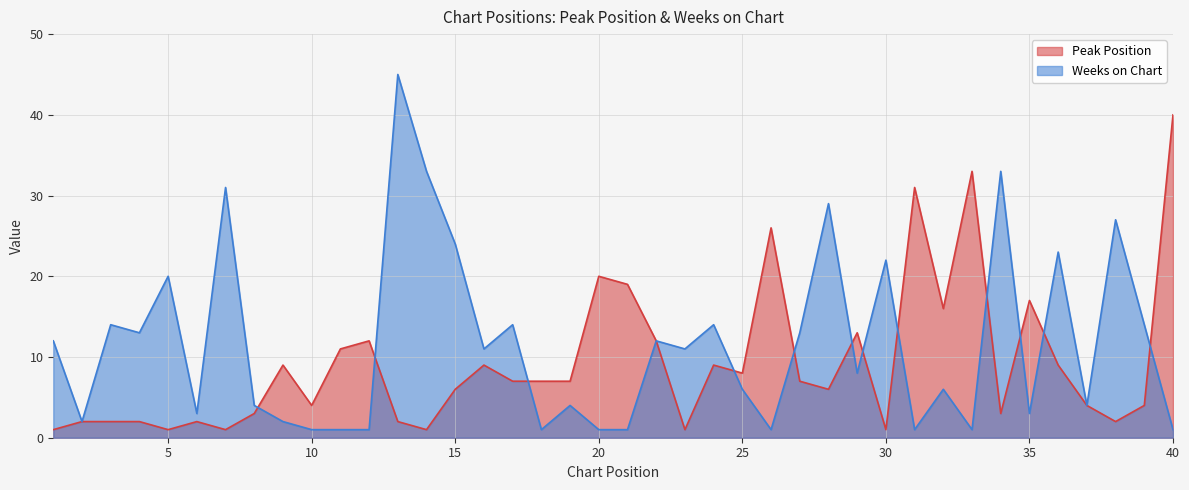

List the labels in order of Peak Position value, smallest first.

1, 5, 7, 14, 23, 30, 2, 3, 4, 6, 13, 38, 8, 34, 10, 37, 39, 15, 28, 17, 18, 19, 27, 25, 9, 16, 24, 36, 11, 12, 22, 29, 32, 35, 21, 20, 26, 31, 33, 40